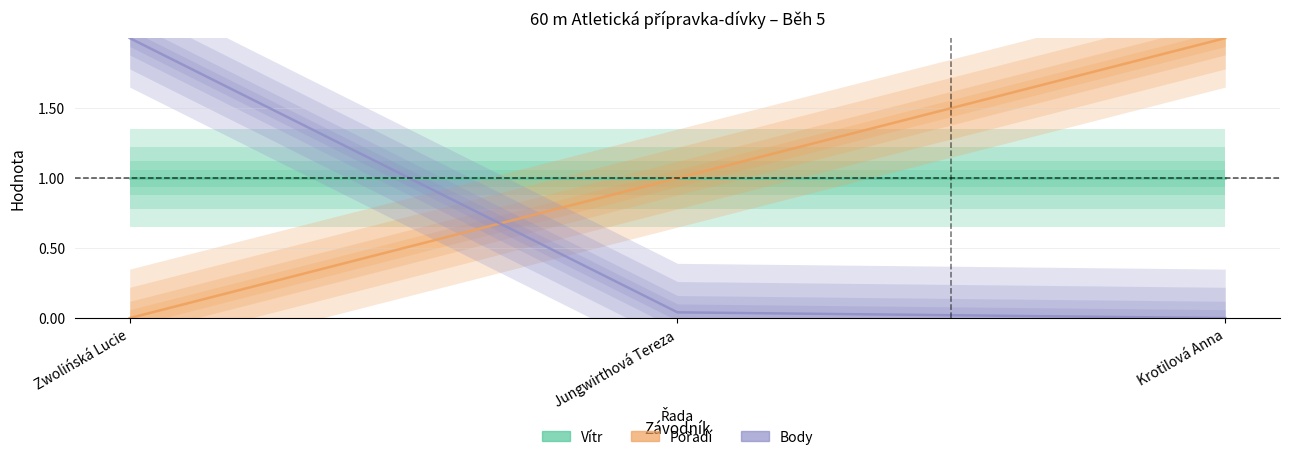

What is the lowest value of the Vítr series?

1.0